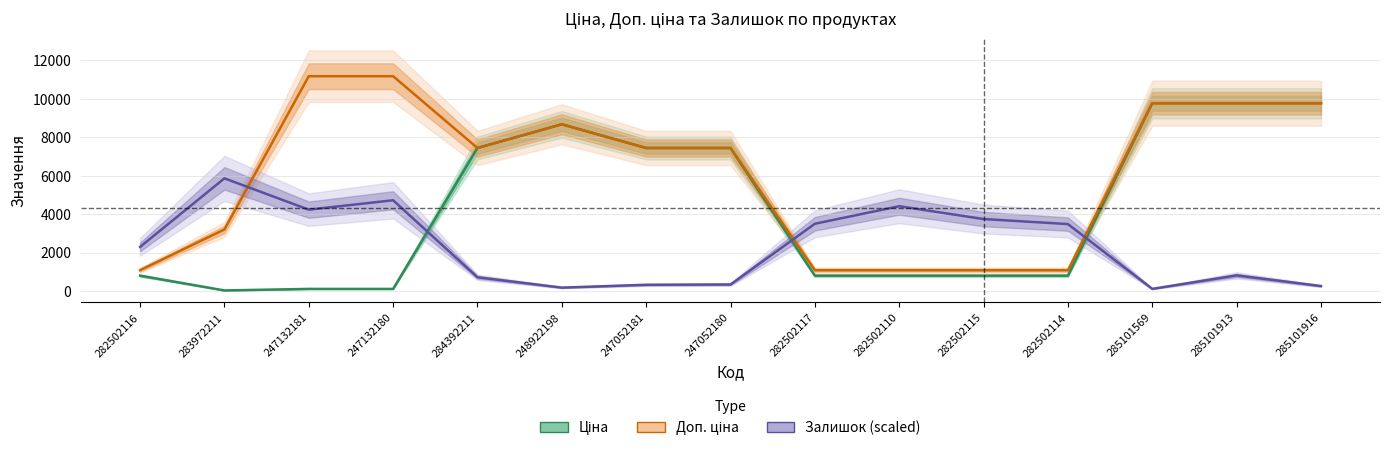

Which series has the largest total across all categories?

Доп. ціна